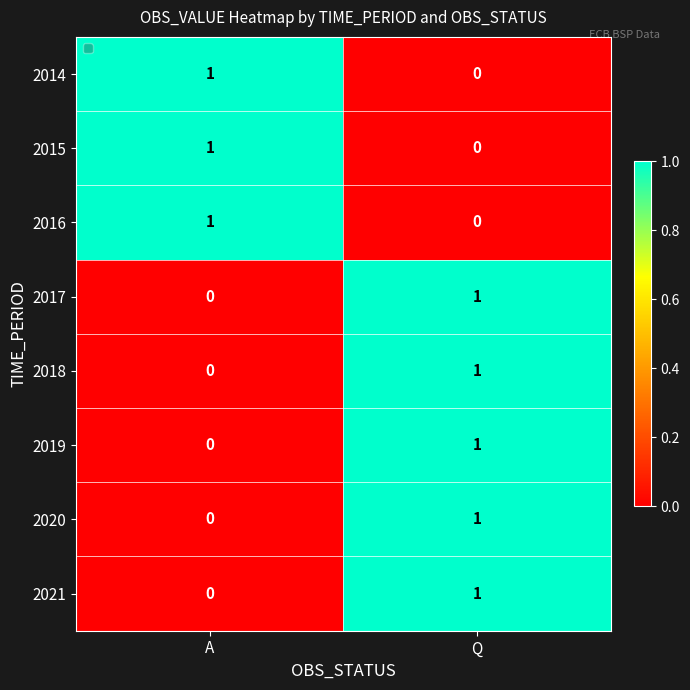

What is the total value across all series at A?

3